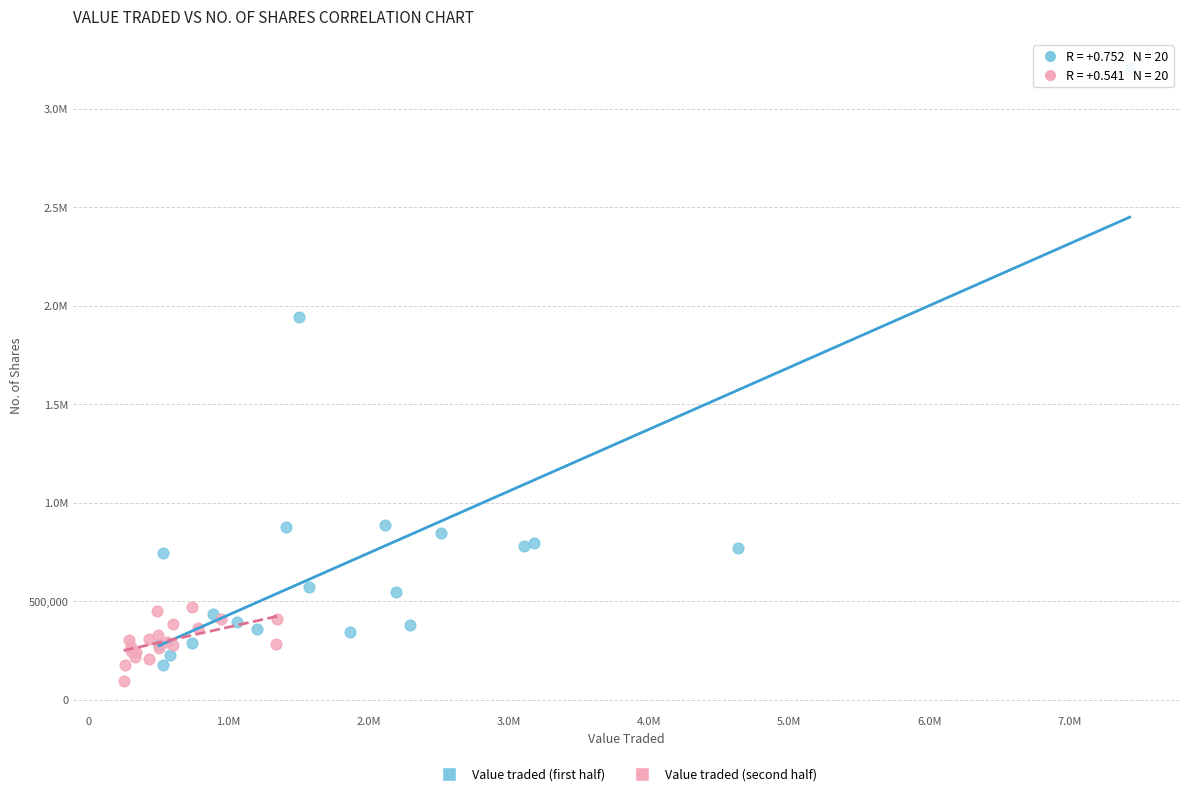

What are all the series names shown in the legend?

Value traded (first half), Value traded (second half)